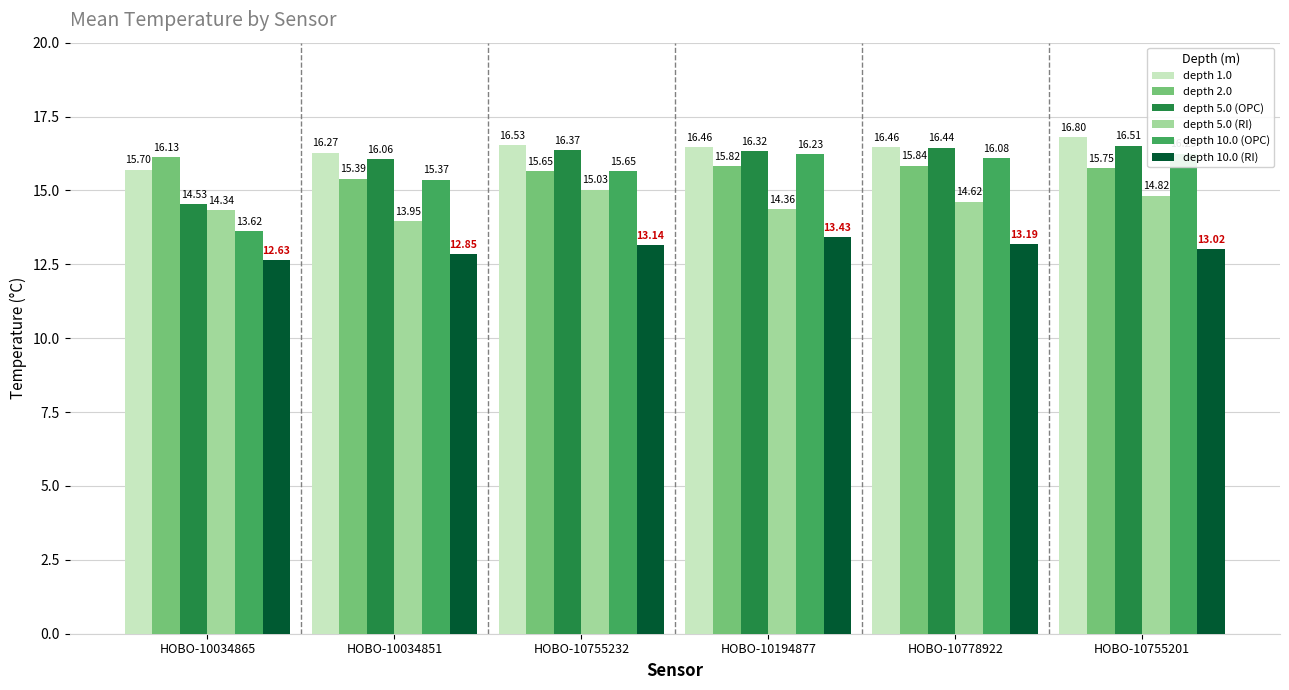

What is the spread (max minus min) of values at HOBO-10755201?

3.8